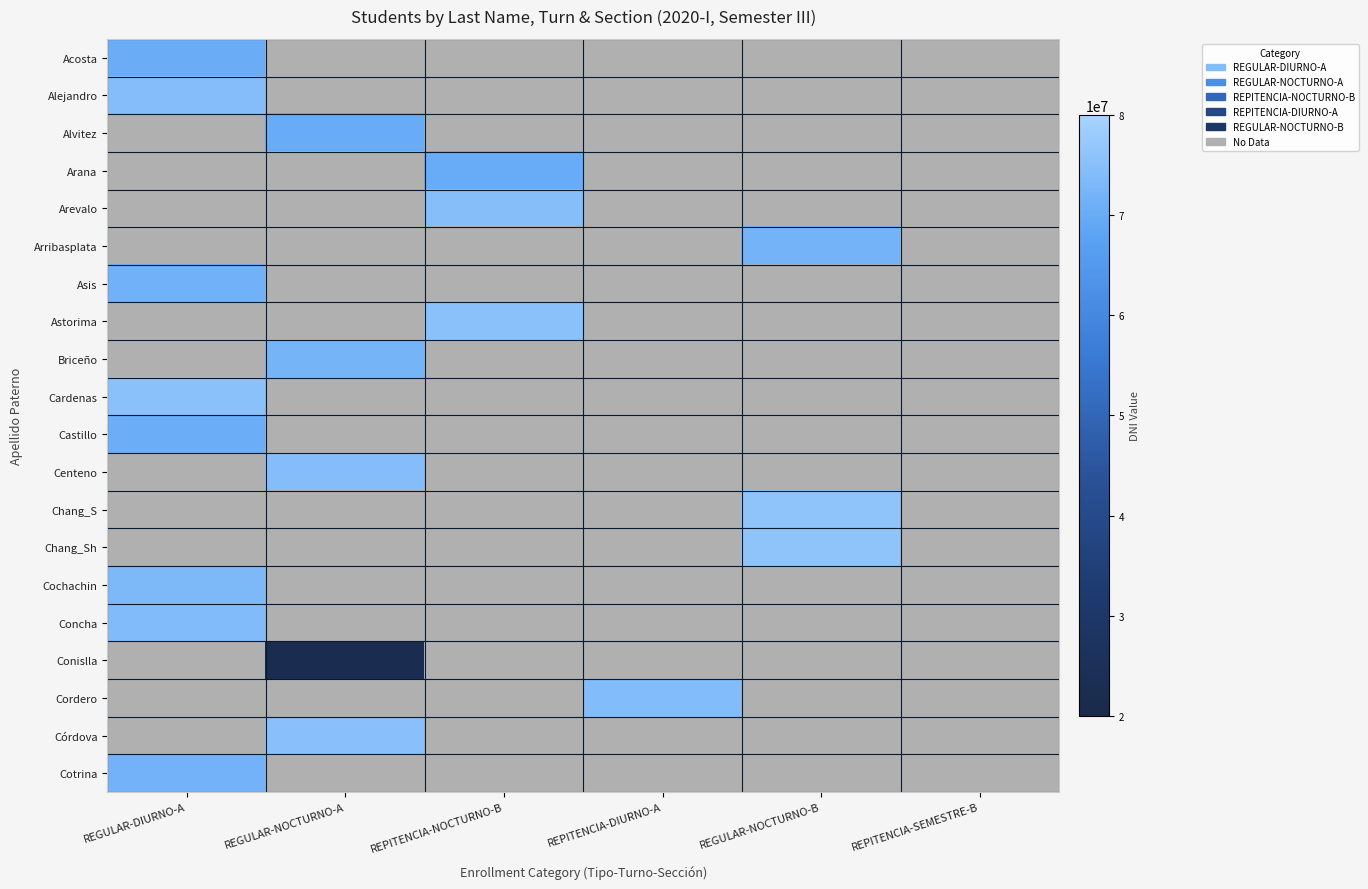

Is the value of Arribasplata at REGULAR-DIURNO-A greater than the value of Briceño at REPITENCIA-DIURNO-A?

No